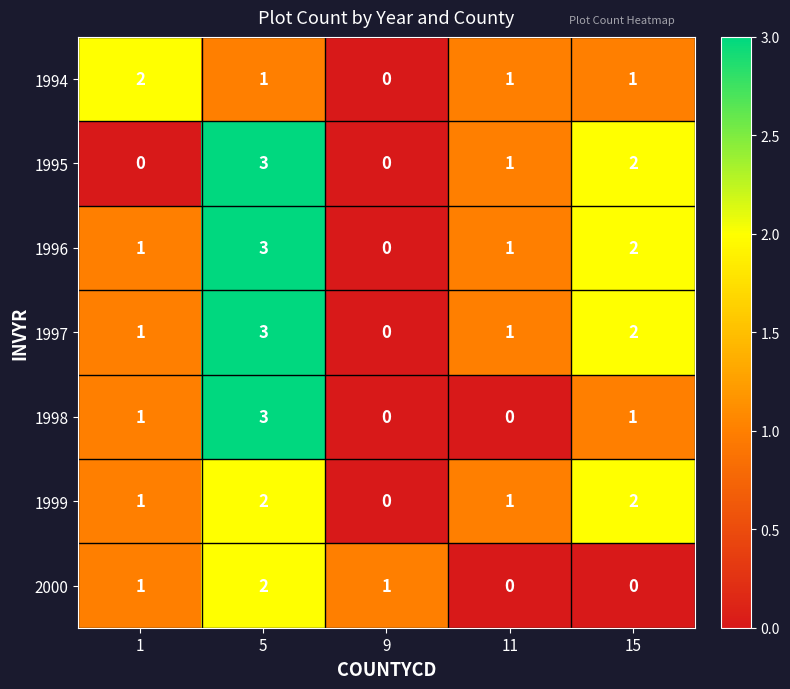

How many categories are shown in the chart?

5